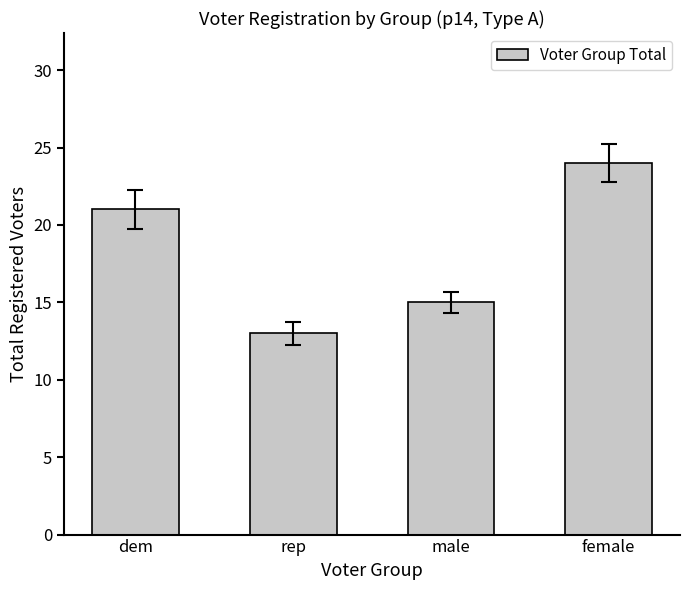

Reading right to left, transcribe all the data shown in this chart.

24	15	13	21